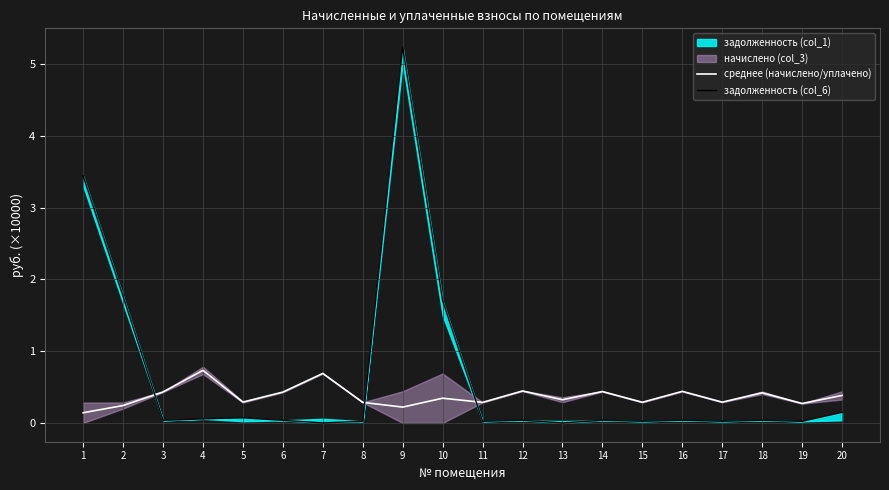

Is the value of среднее (начислено/уплачено) at 5 greater than the value of задолженность (col_6) at 18?

Yes